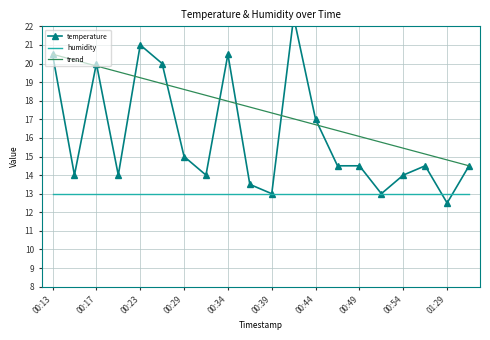

True or false: trend and humidity intersect in this chart.

False